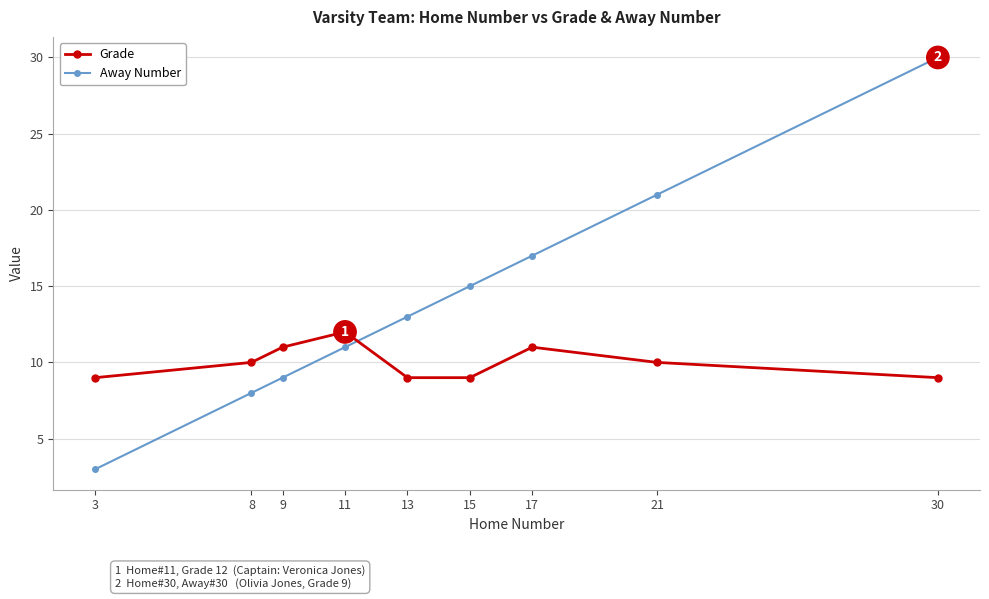

Where do Grade and Away Number first cross each other?

11 and 13